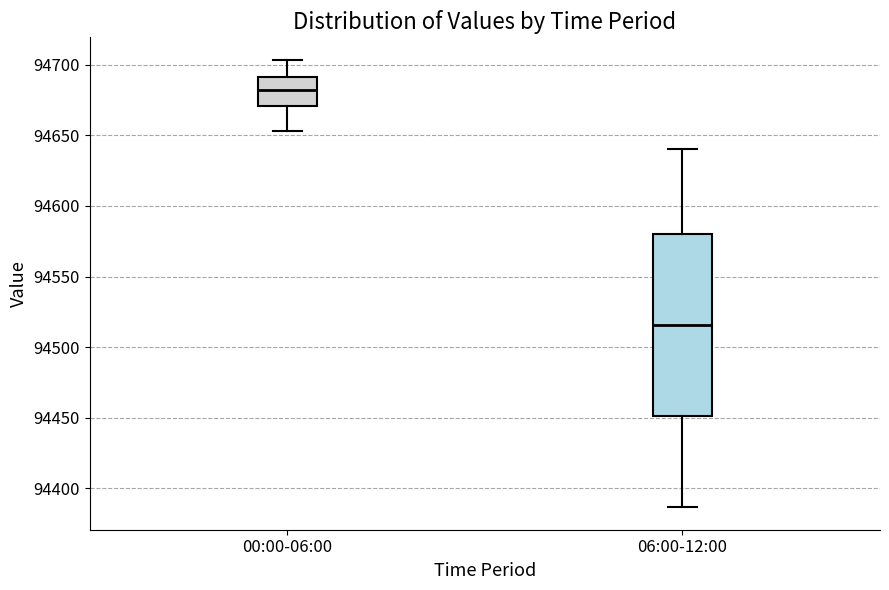

Comparing the boxes themselves (not the whiskers), which one is the tallest?

06:00-12:00